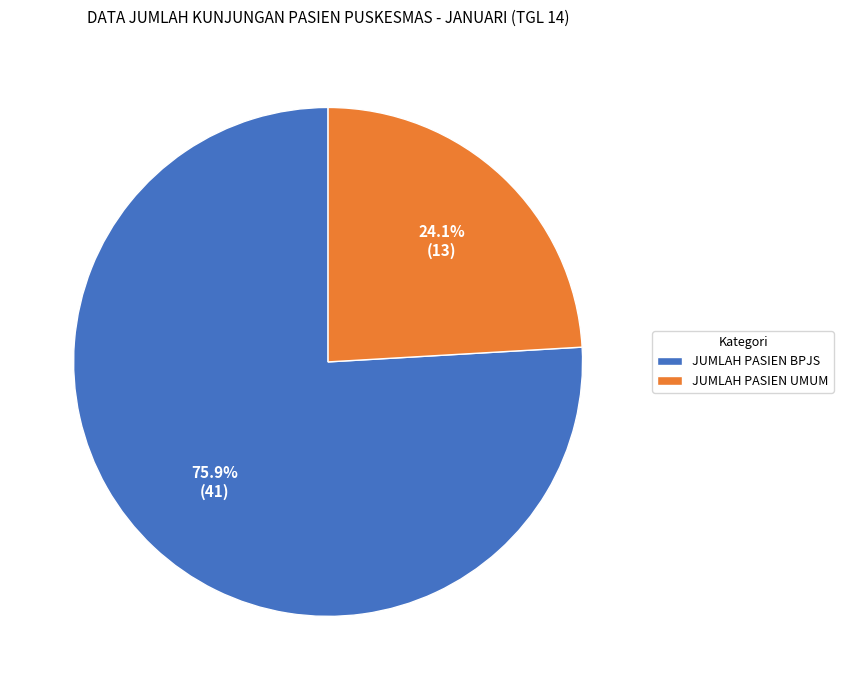

To the nearest percent, what is the difference between the largest and smallest slice percentages?

52%